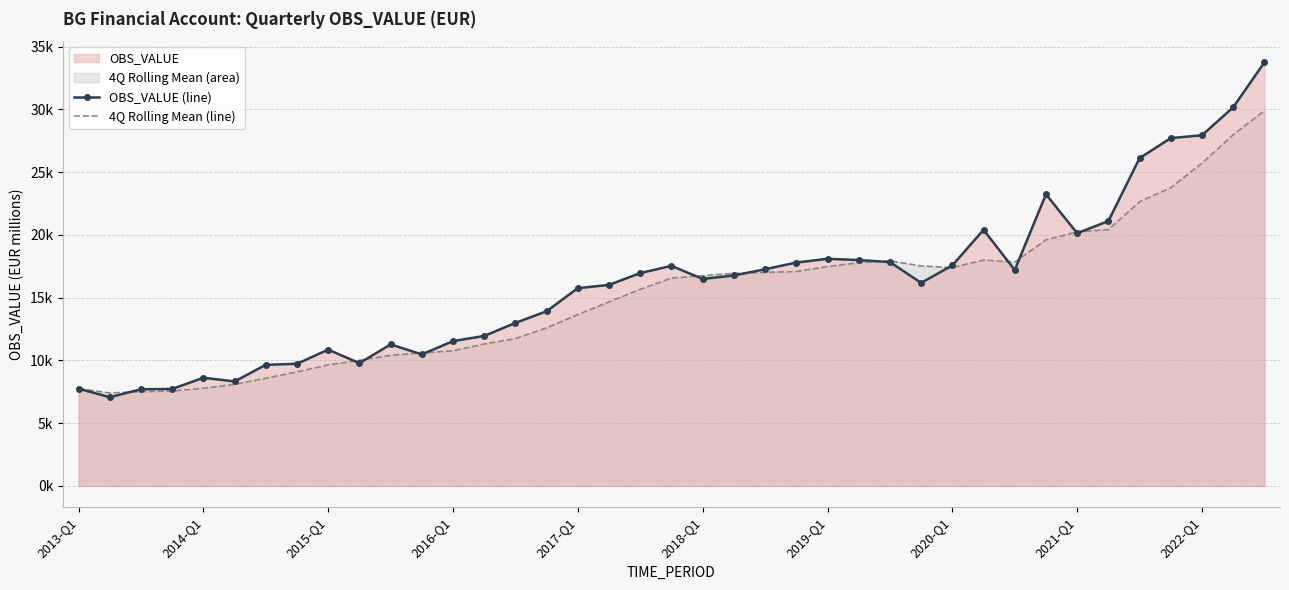

Rank the series by their average value, from lowest to highest.

4Q Rolling Mean (line), OBS_VALUE (line)